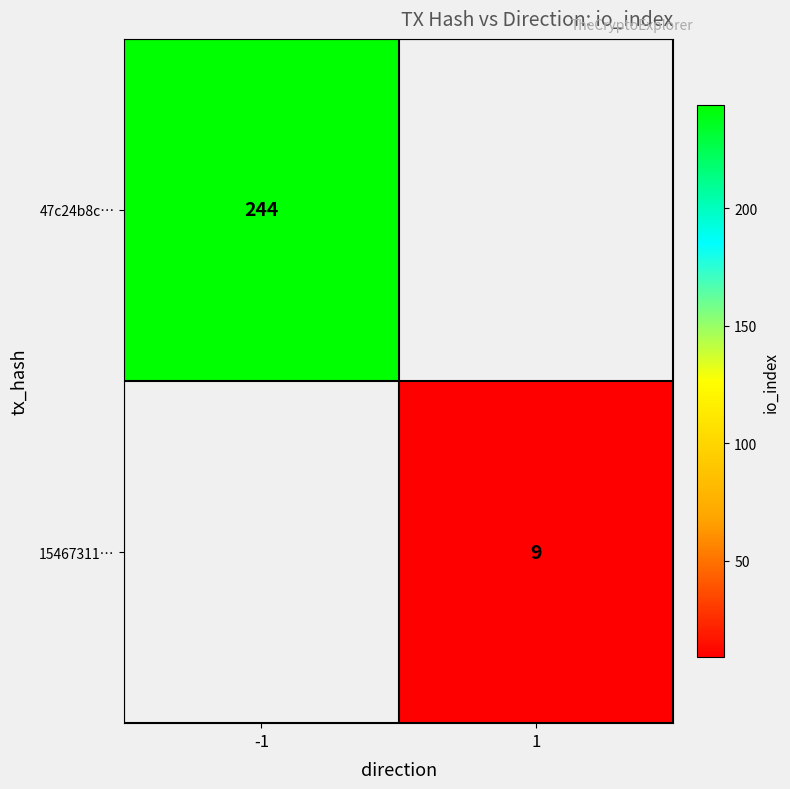

Which has a higher value, 1 or -1?

-1